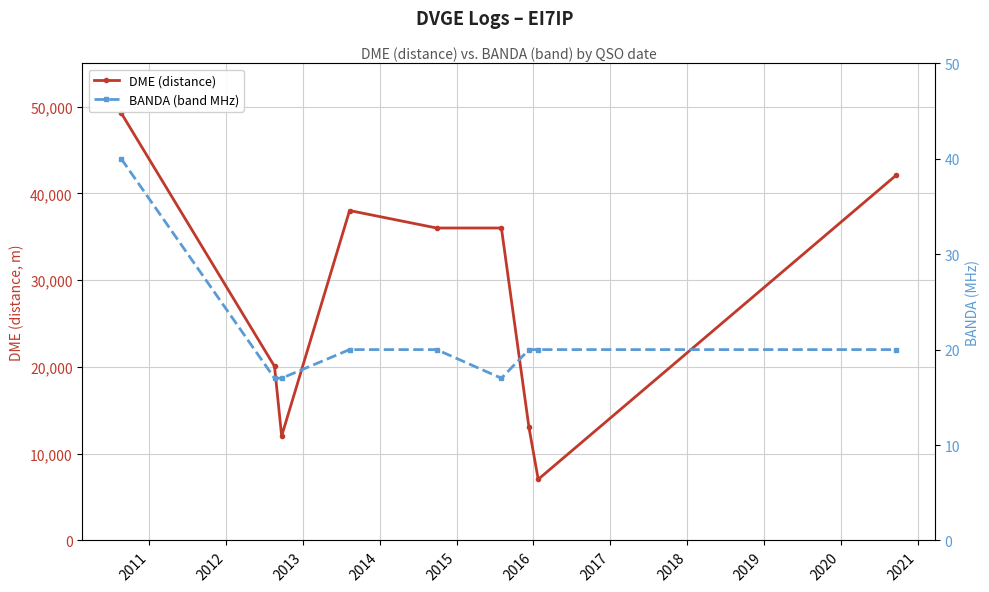

Is the value of DME (distance) at 2013 greater than the value of BANDA (band MHz) at 2018?

Yes